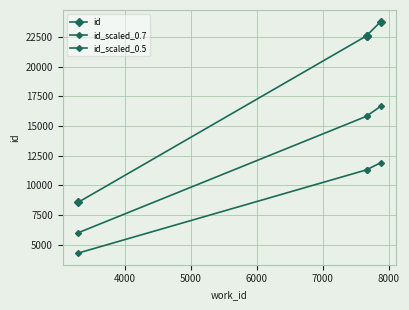

Does the chart have visible grid lines?

Yes